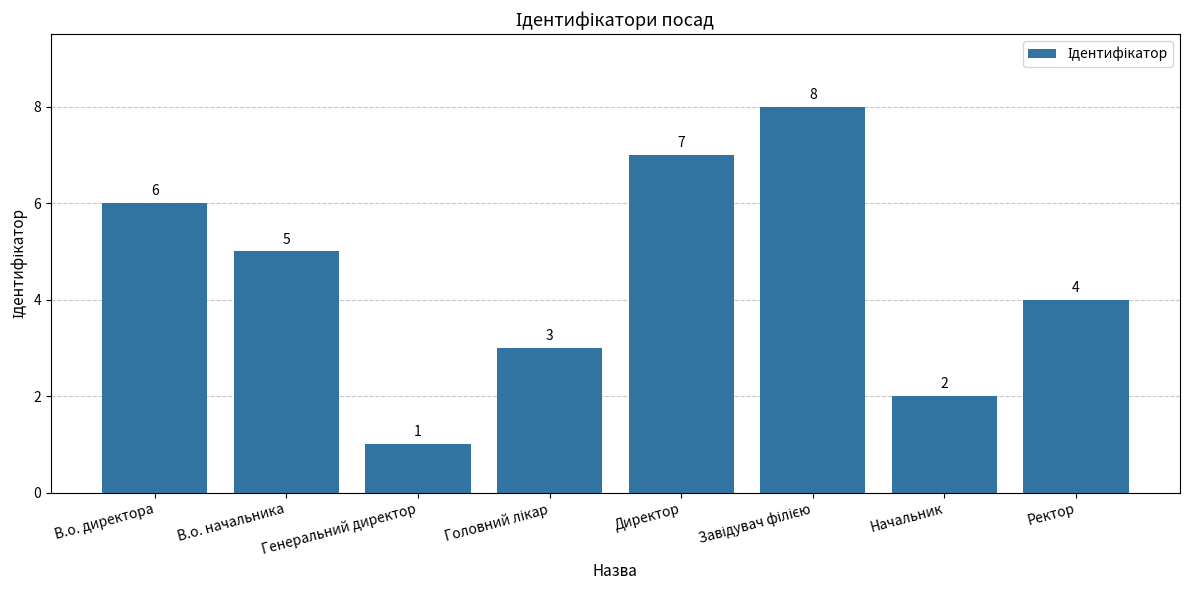

What is the difference between the maximum and minimum values?

7